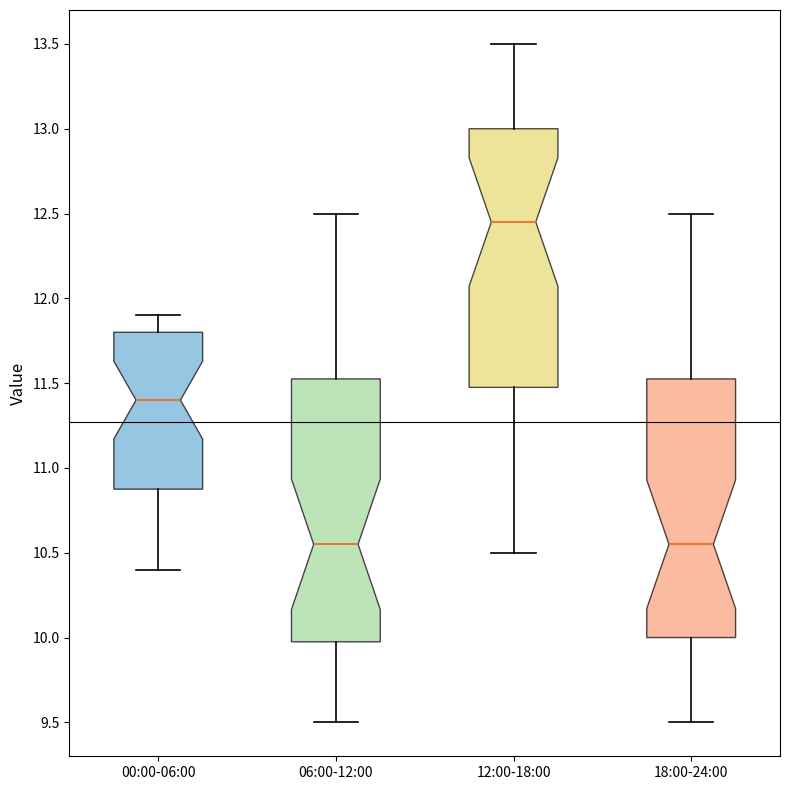

Reading left to right, read every box against the y-axis: the position of its median line, the range the box covers, and the ends of its whiskers. The values are not printed on the chart, so give them approximately, as read against the axis.

00:00-06:00: median 11.40, box 10.90 to 11.80, whiskers 10.40 to 11.90
06:00-12:00: median 10.55, box 10.00 to 11.55, whiskers 9.50 to 12.50
12:00-18:00: median 12.45, box 11.50 to 13.00, whiskers 10.50 to 13.50
18:00-24:00: median 10.55, box 10.00 to 11.55, whiskers 9.50 to 12.50